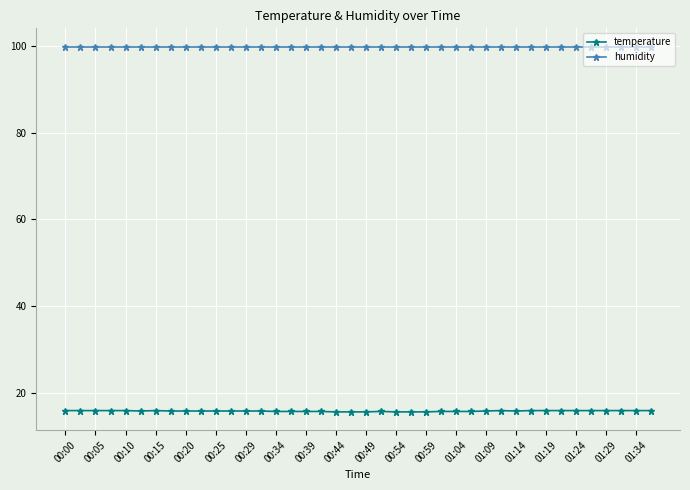

Rank the series by their maximum value, from lowest to highest.

temperature, humidity